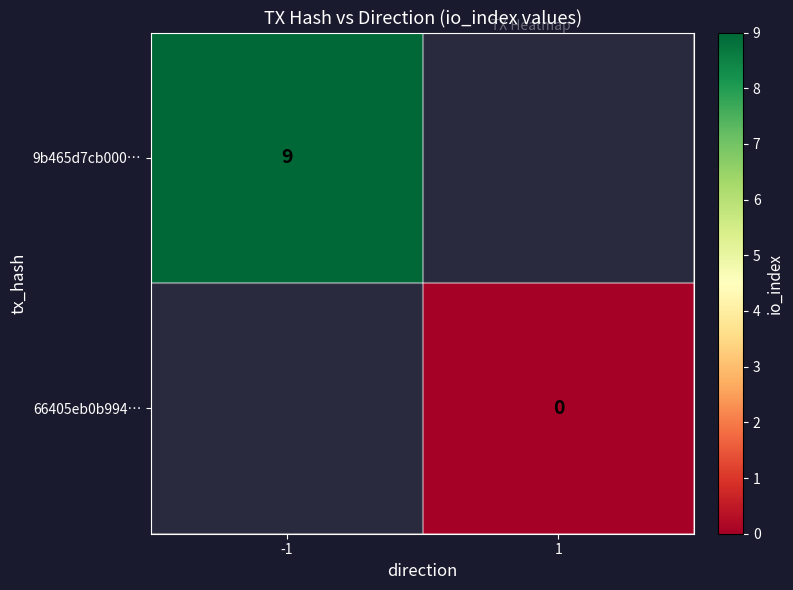

The value of 9b465d7cb000… at -1 is 9. True or false?

True